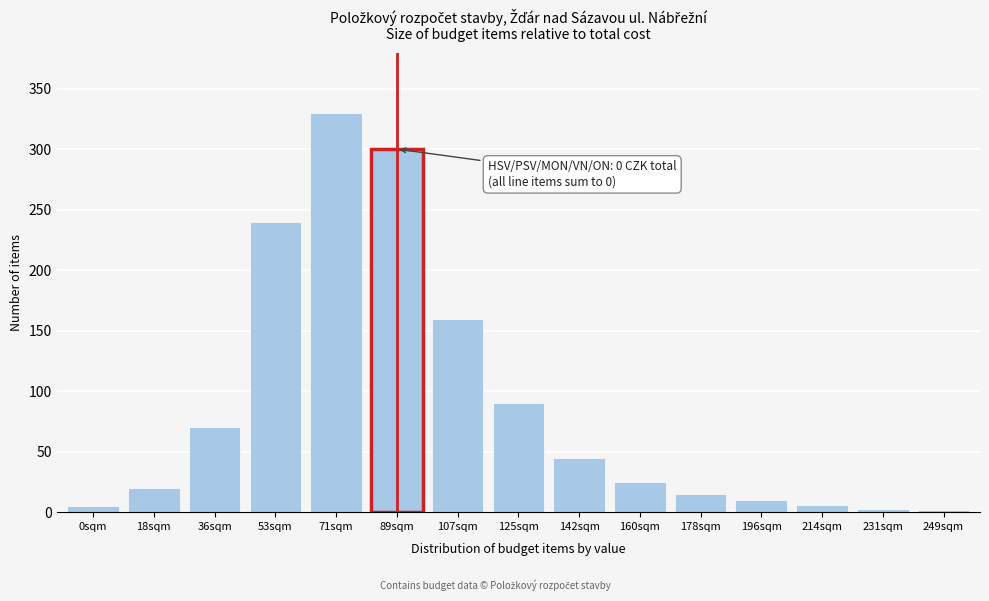

At which category does the chart reach its peak across all series?

71sqm